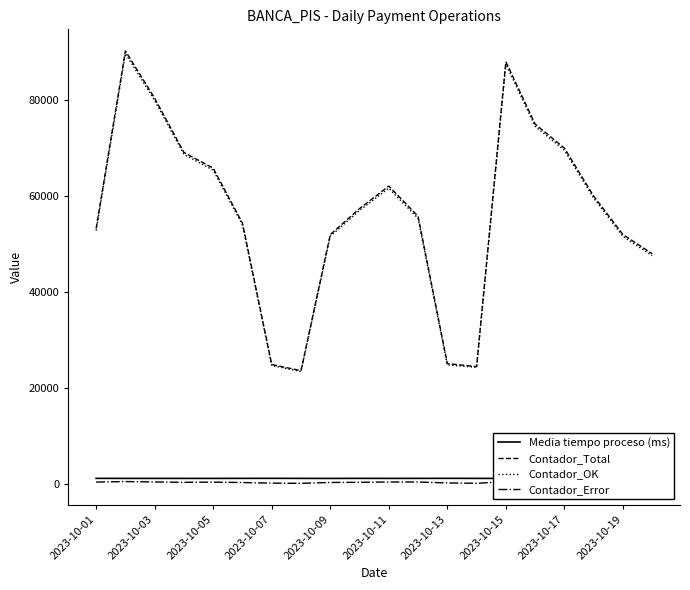

How many distinct data groups are displayed?

4